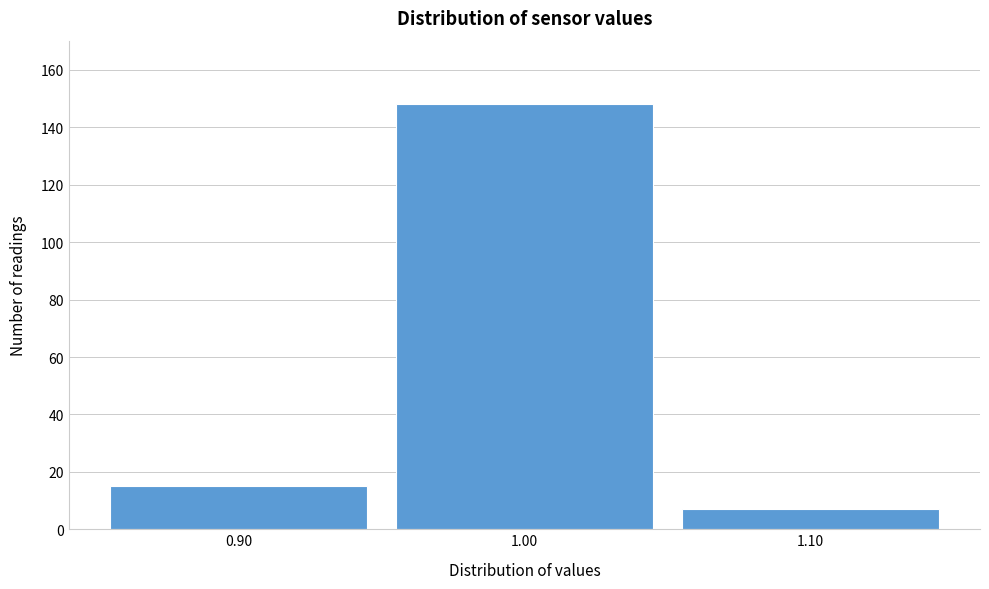

Reading left to right, what are all the values shown in this chart?

0.90=15	1.00=148	1.10=7